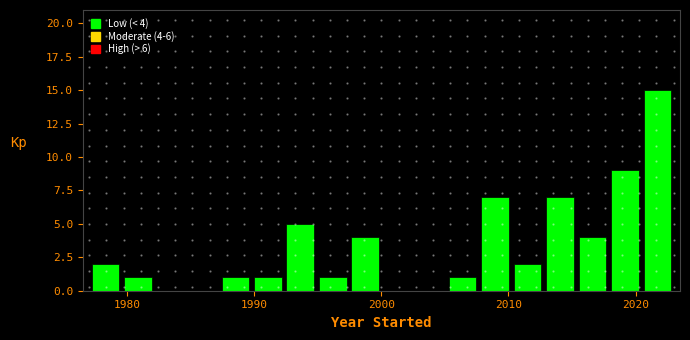

Around what value on the x-axis is the tallest bar? Give the approximate position of its centre, as read against the axis.

2022